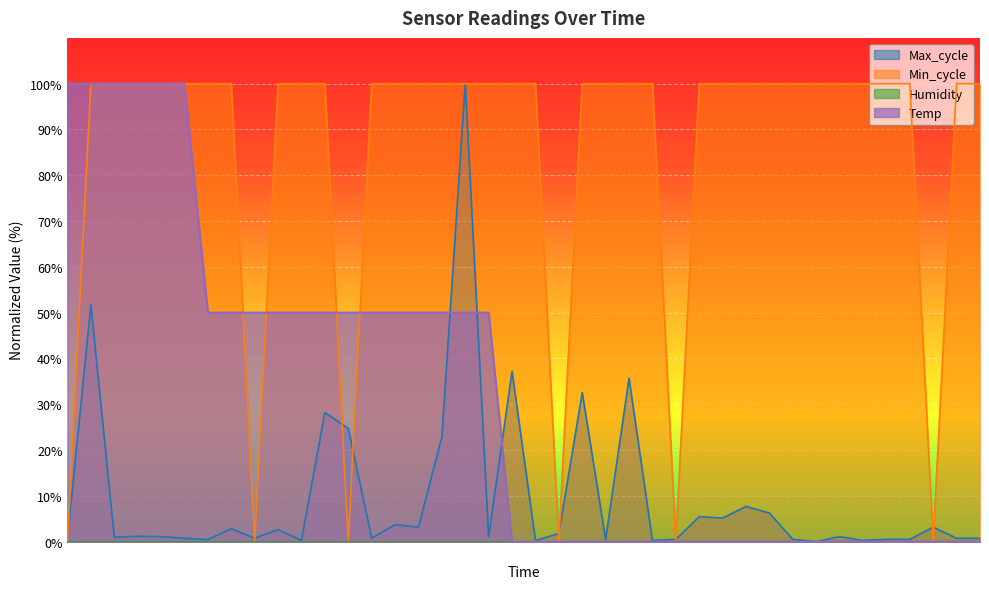

What is the maximum value shown in the chart?

100.0